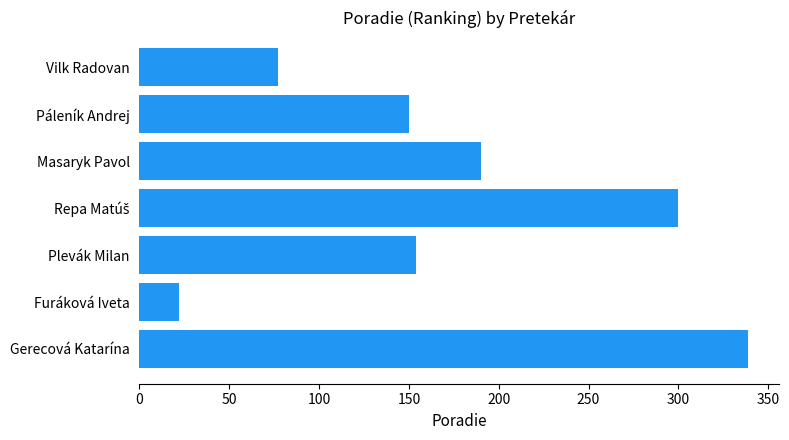

Reading top to bottom, what are all the values shown in this chart?

77	150	190	300	154	22	339